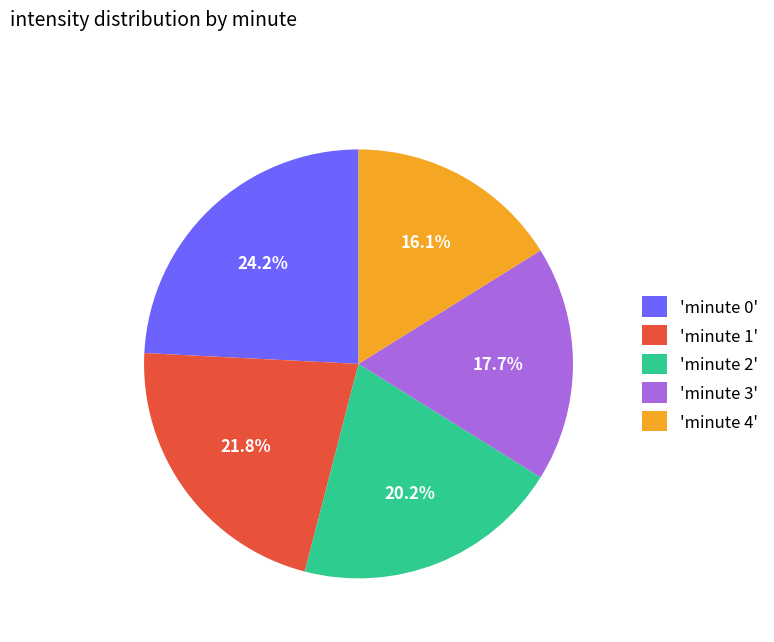

What is the ratio of the value at 'minute 4' to the value at 'minute 0'?

0.7